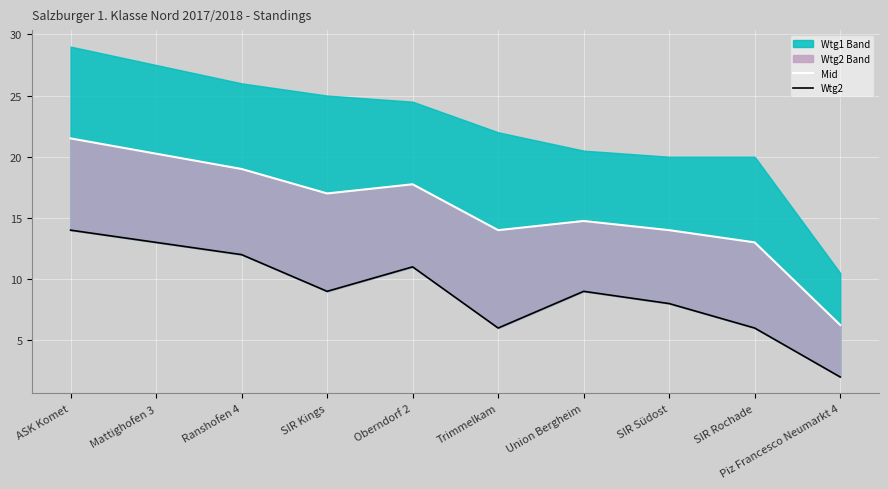

What is the label of the 4th point from the right?

Union Bergheim